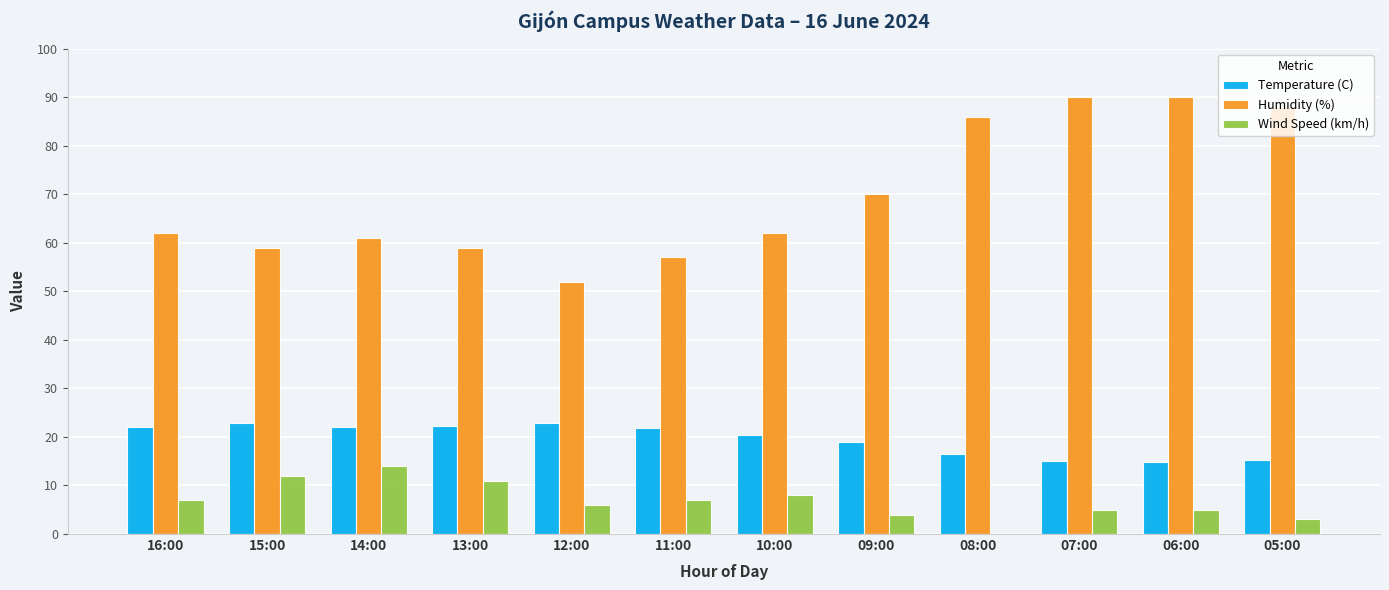

Which series has the largest total across all categories?

Humidity (%)